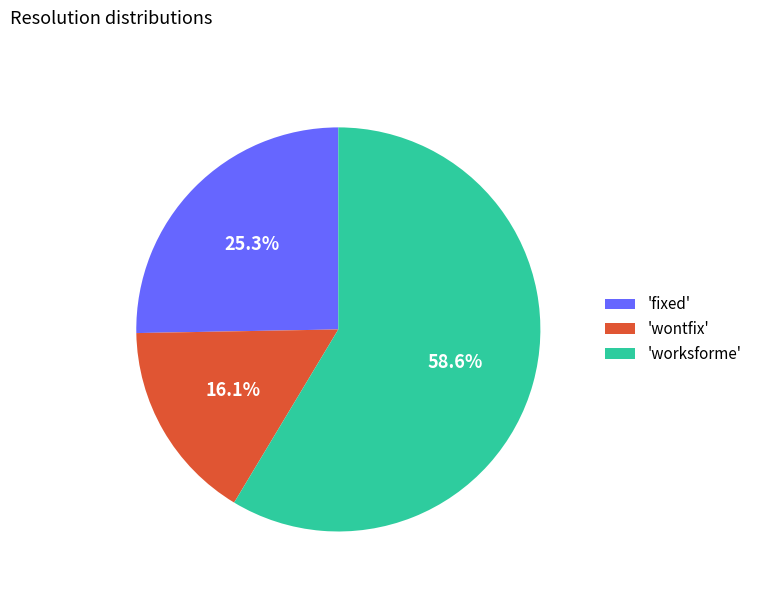

Do 'wontfix' and 'worksforme' together represent more than half of the pie?

Yes